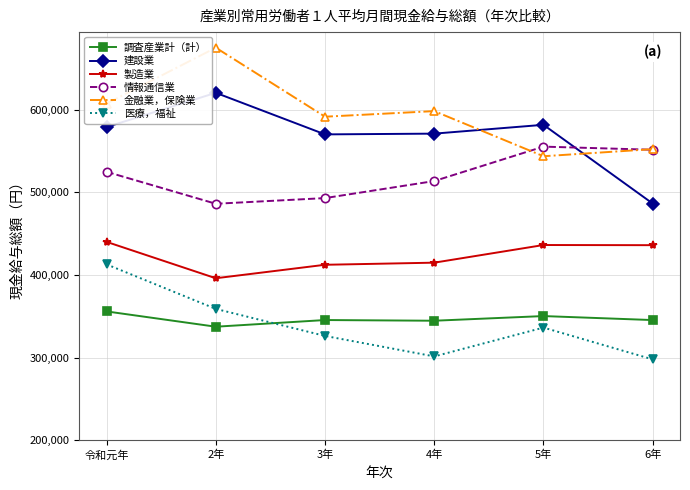

What is the difference between the highest and lowest values at 3年?

265299